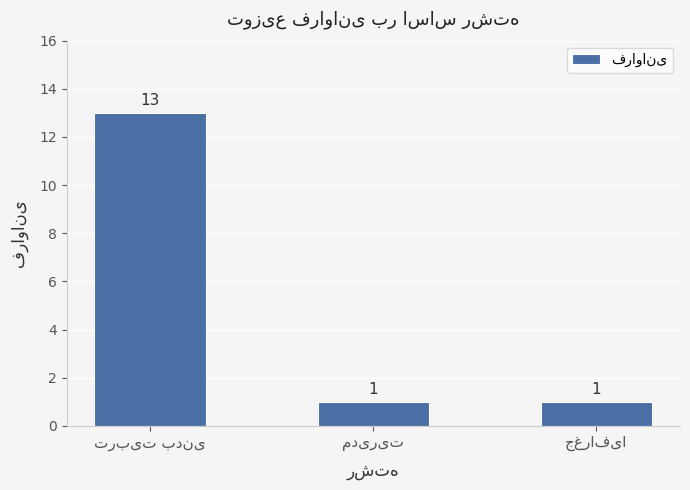

Are the bars grouped side by side (vs. stacked)?

No